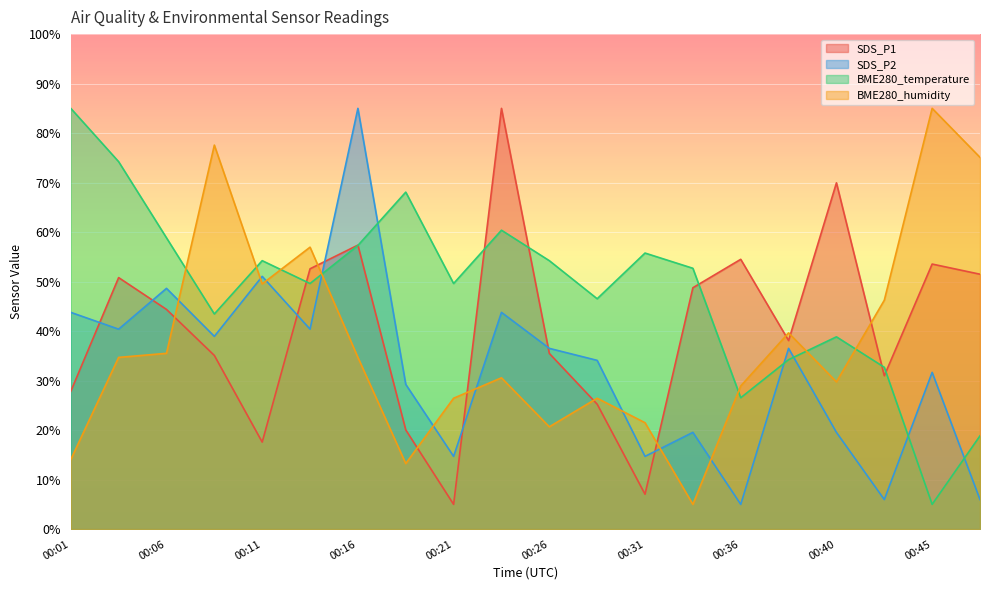

True or false: SDS_P1 and BME280_humidity intersect in this chart.

True